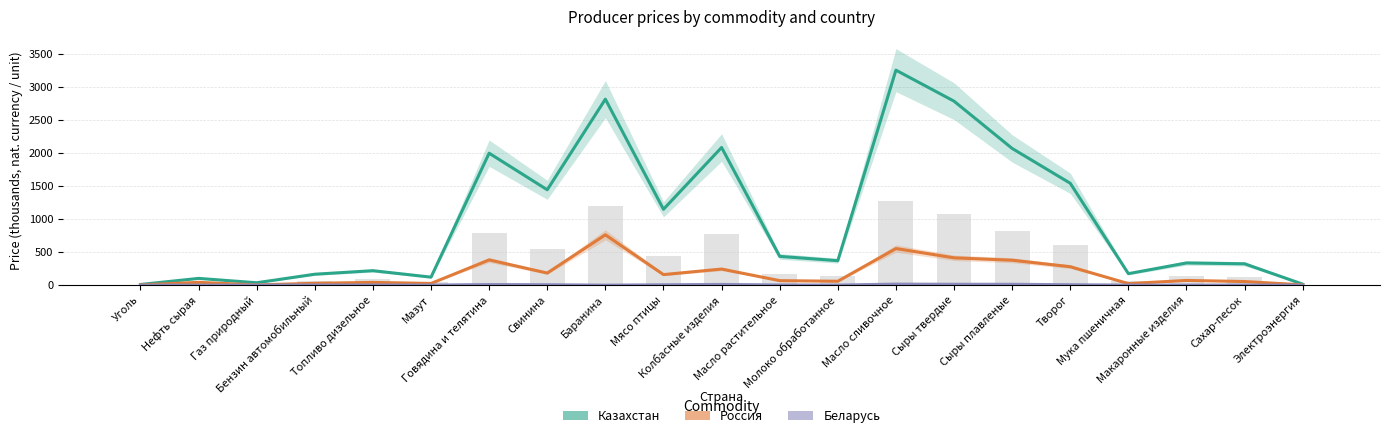

Which series has the largest total across all categories?

Казахстан